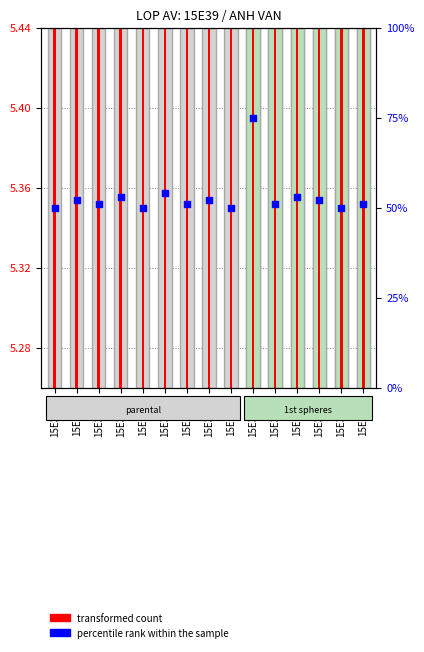

At which category is the sum across all series the highest?

15E3910